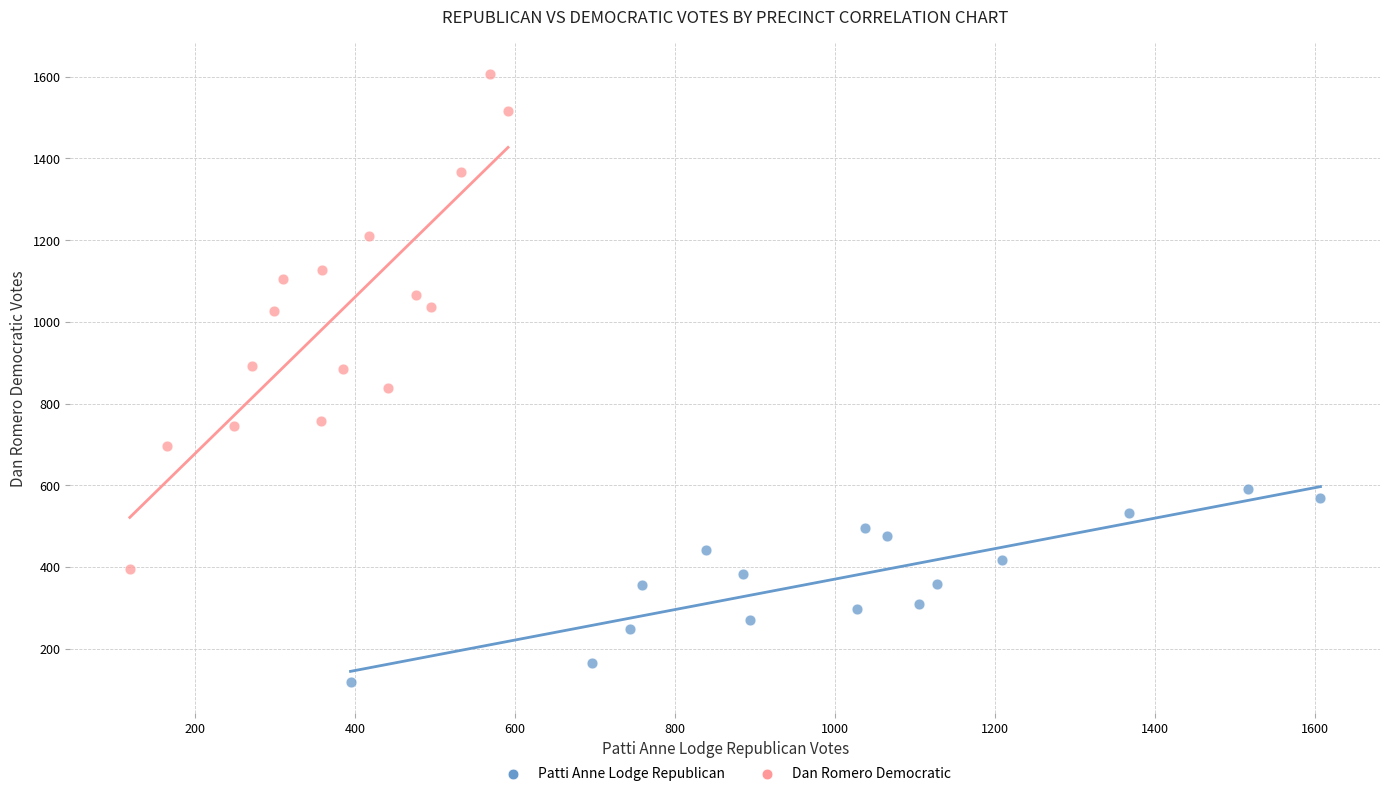

Which series contains the lowest Y value?

Patti Anne Lodge Republican